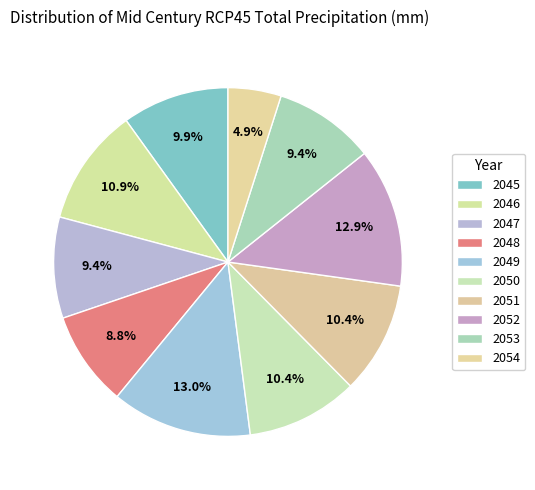

To the nearest percent, what percentage of the pie is 2045?

10%